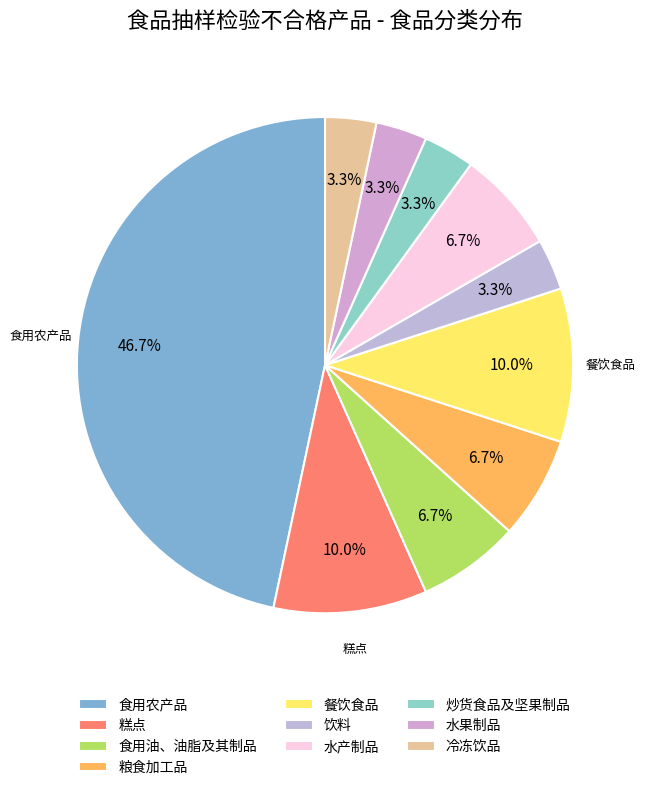

Combined, what portion of the pie is 食用油、油脂及其制品 and 饮料?

10.0%